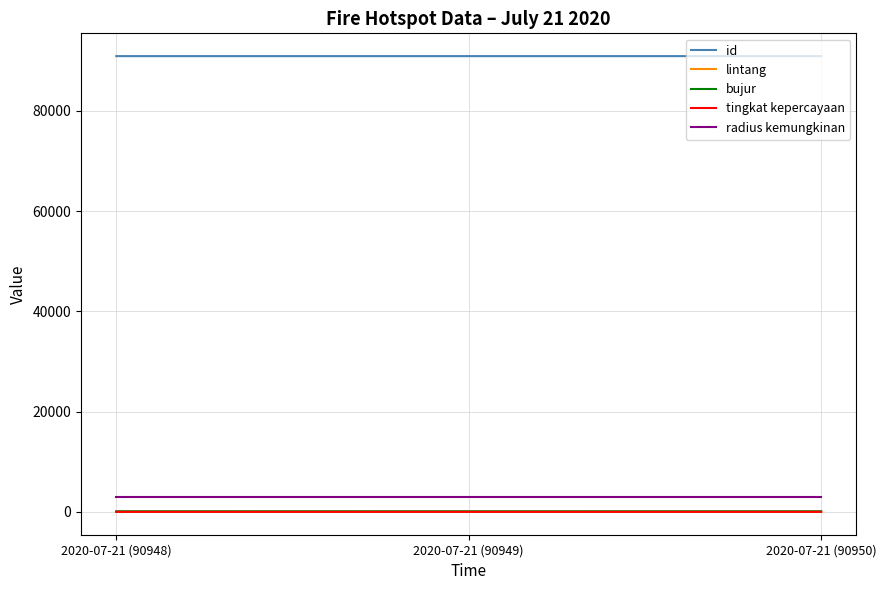

The value of id at 2020-07-21 (90950) is 90950.0. True or false?

True